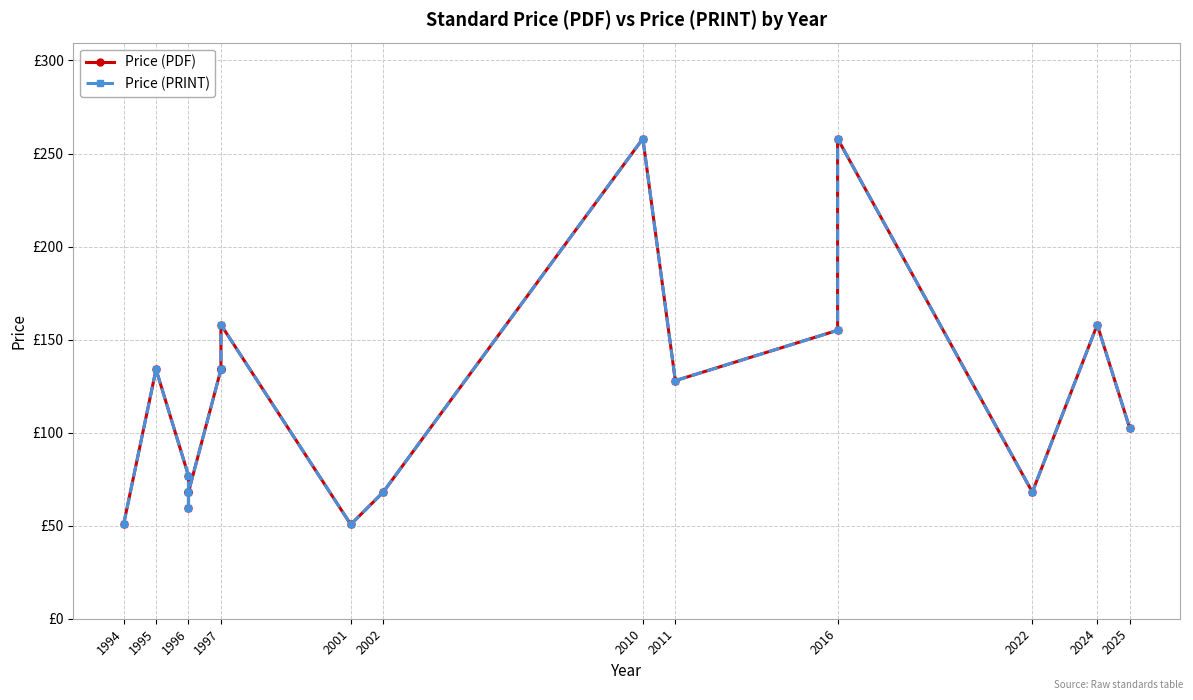

Between 2022 and 2024, which series saw the biggest shift?

Price (PDF)